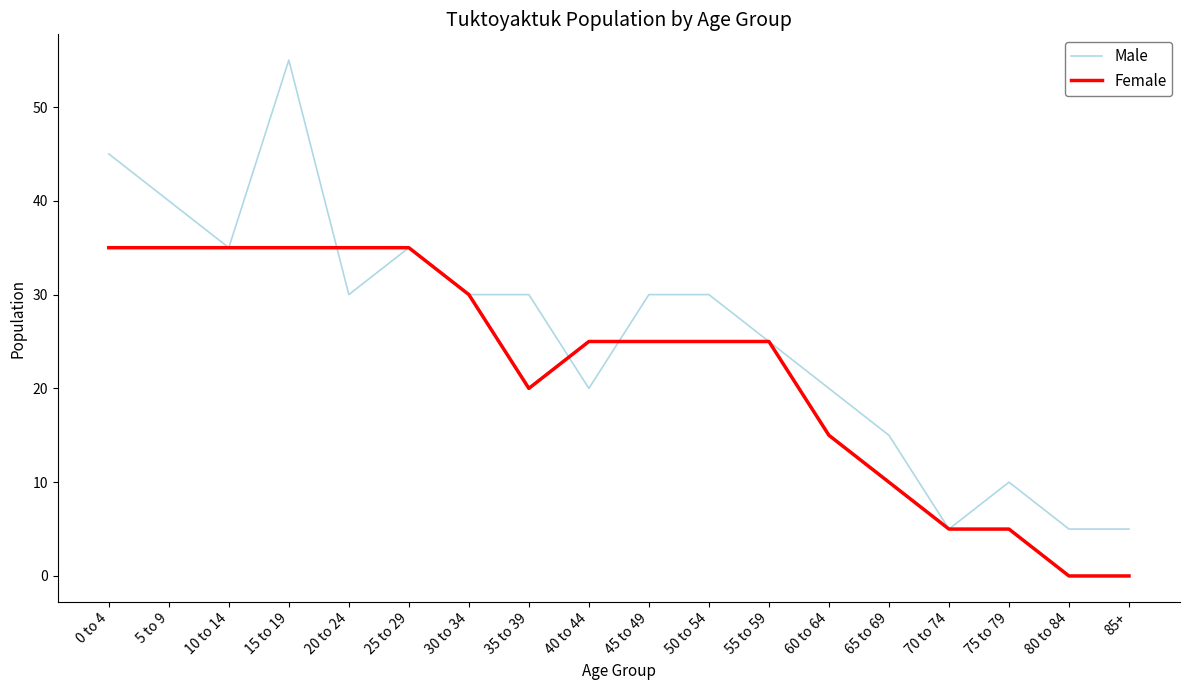

The Male series shows 24 at 25 to 29. True or false?

False